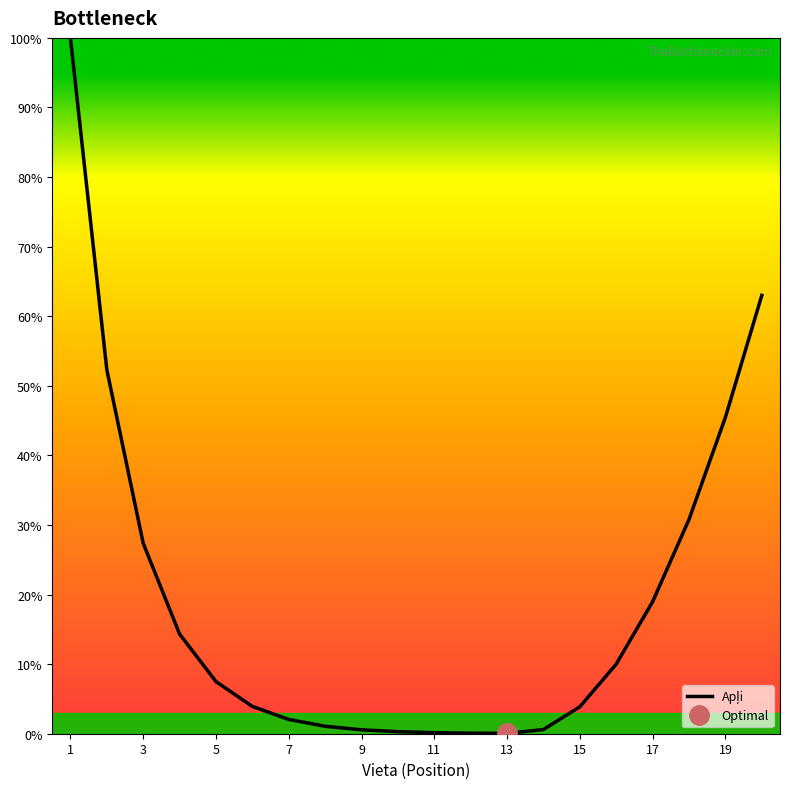

The value at 5 is 13.2. True or false?

False